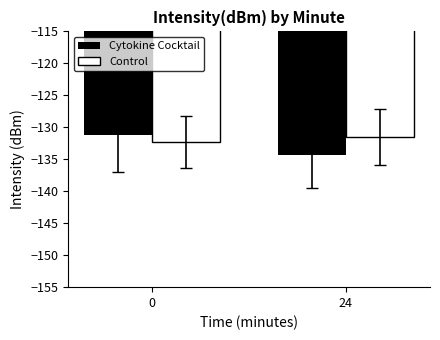

Are the bars horizontal?

No